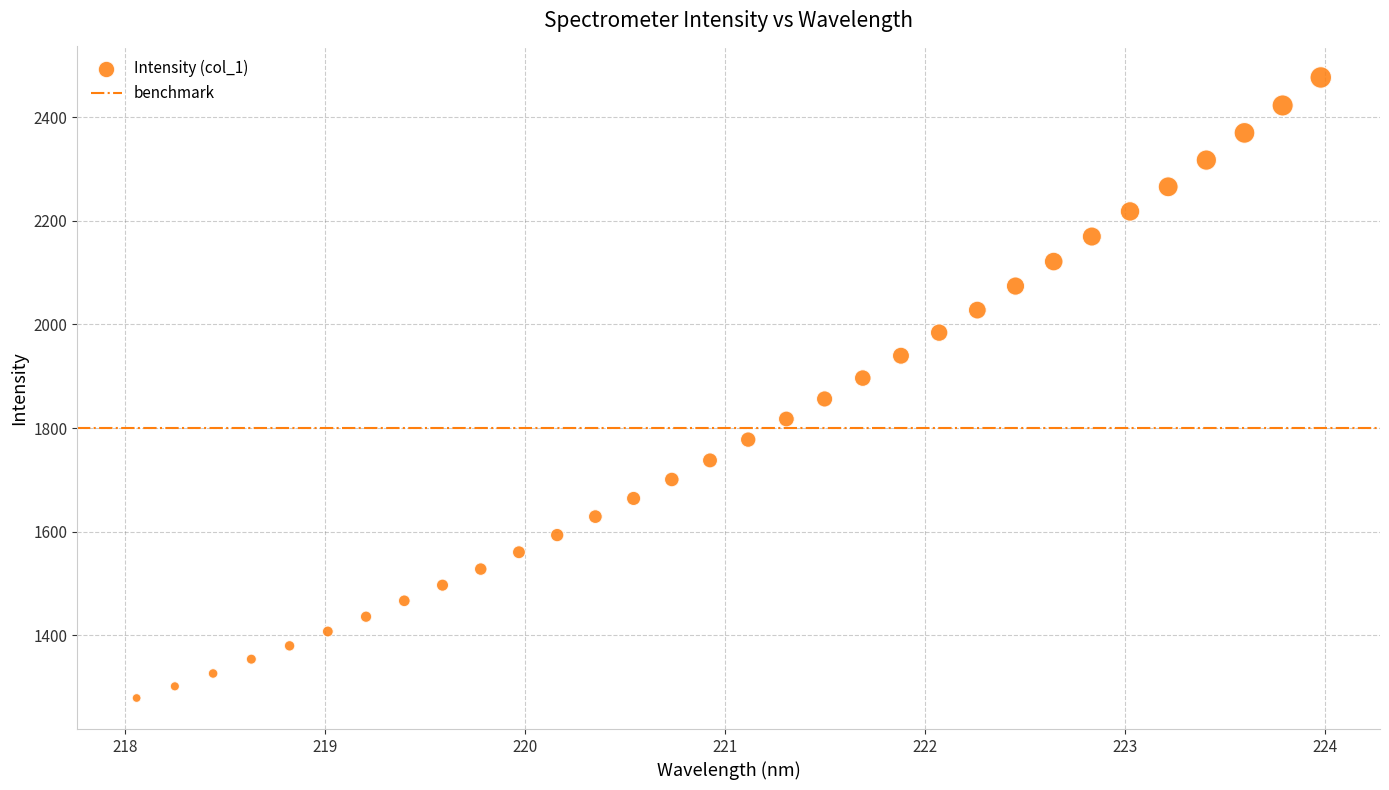

What is the range of Y values (max minus min)?

1198.2